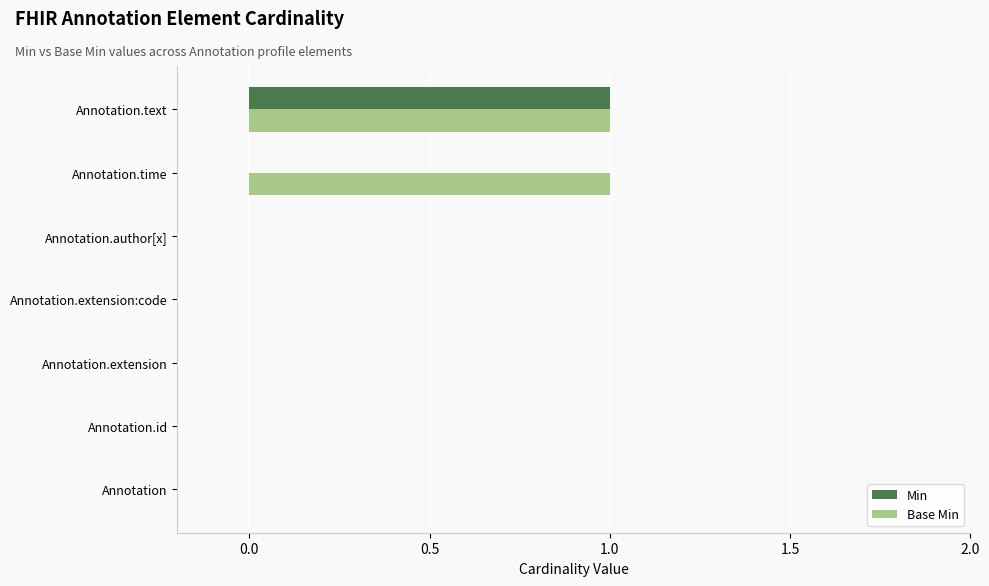

The Min series shows -1 at Annotation. True or false?

False